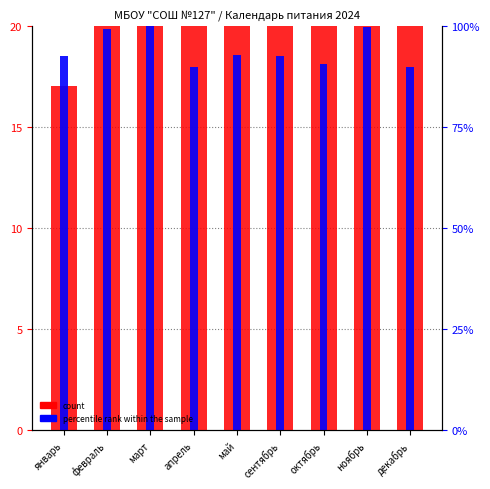

Which series has the widest spread of values?

count